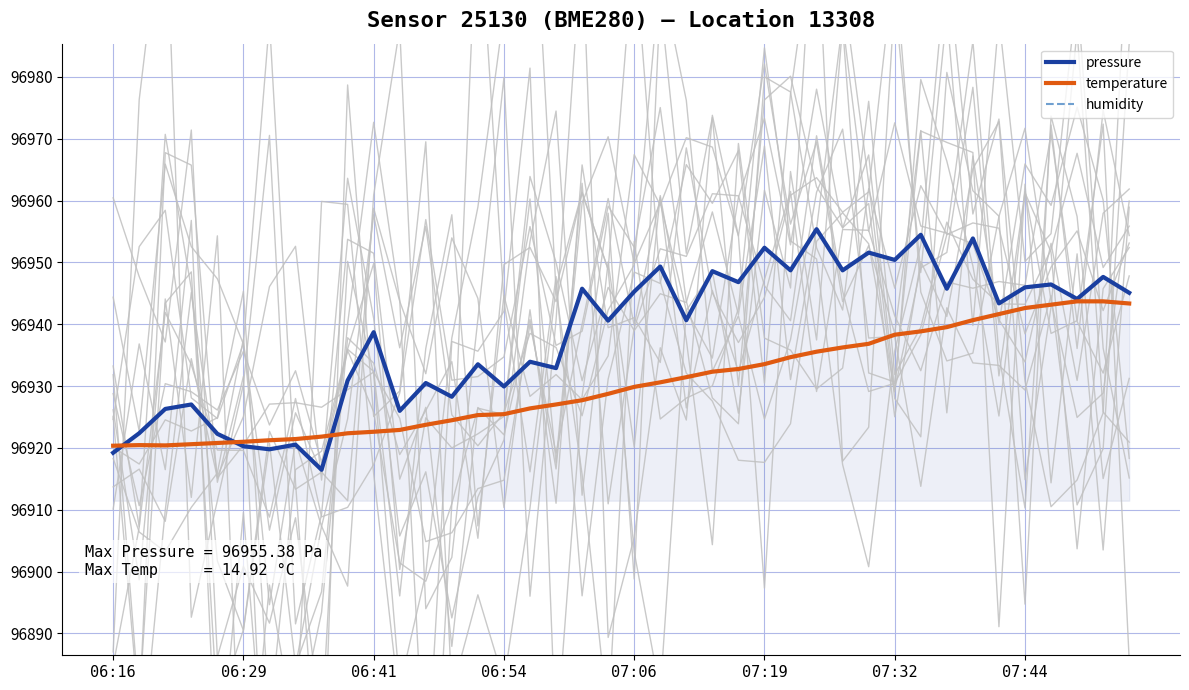

The value of temperature at 33 is 162458.6. True or false?

False